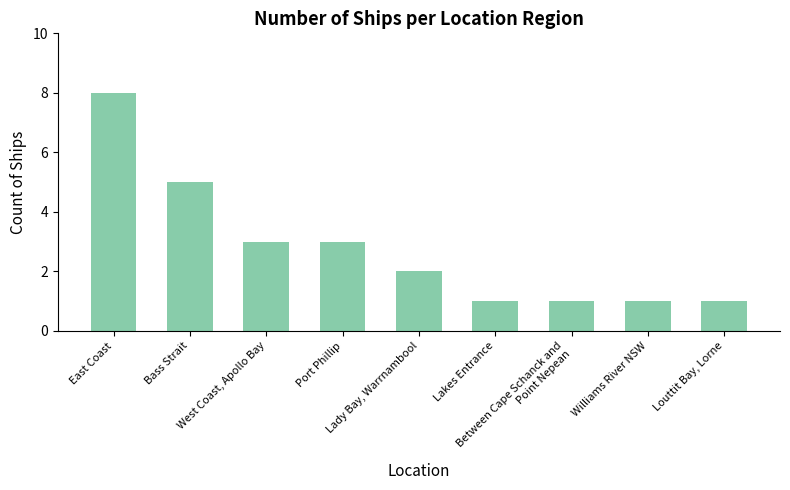

How many categories are shown in the chart?

9